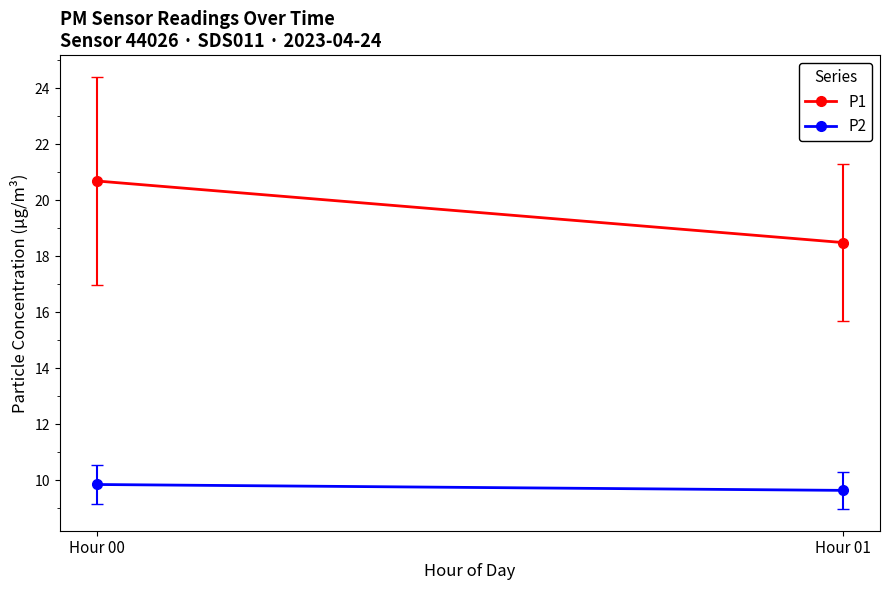

What are all the series names shown in the legend?

P1, P2